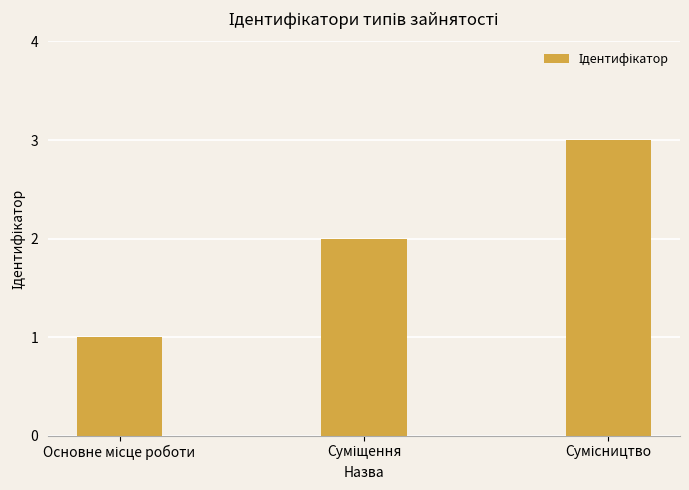

What is the maximum value shown in the chart?

3